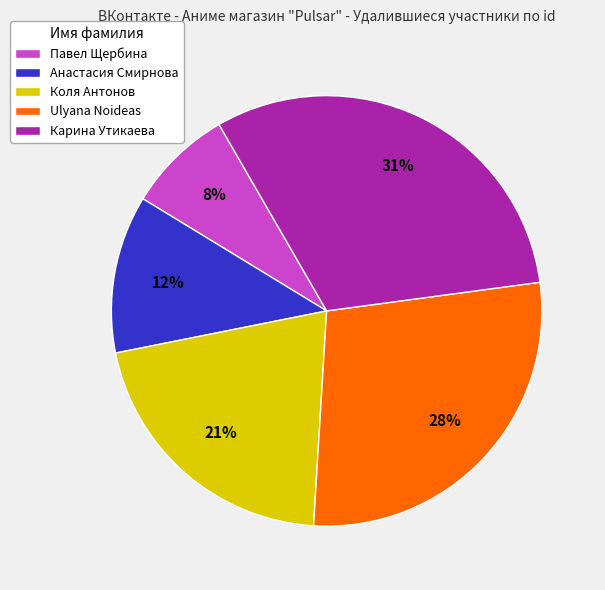

Is the sum of Павел Щербина and Ulyana Noideas greater than half?

No